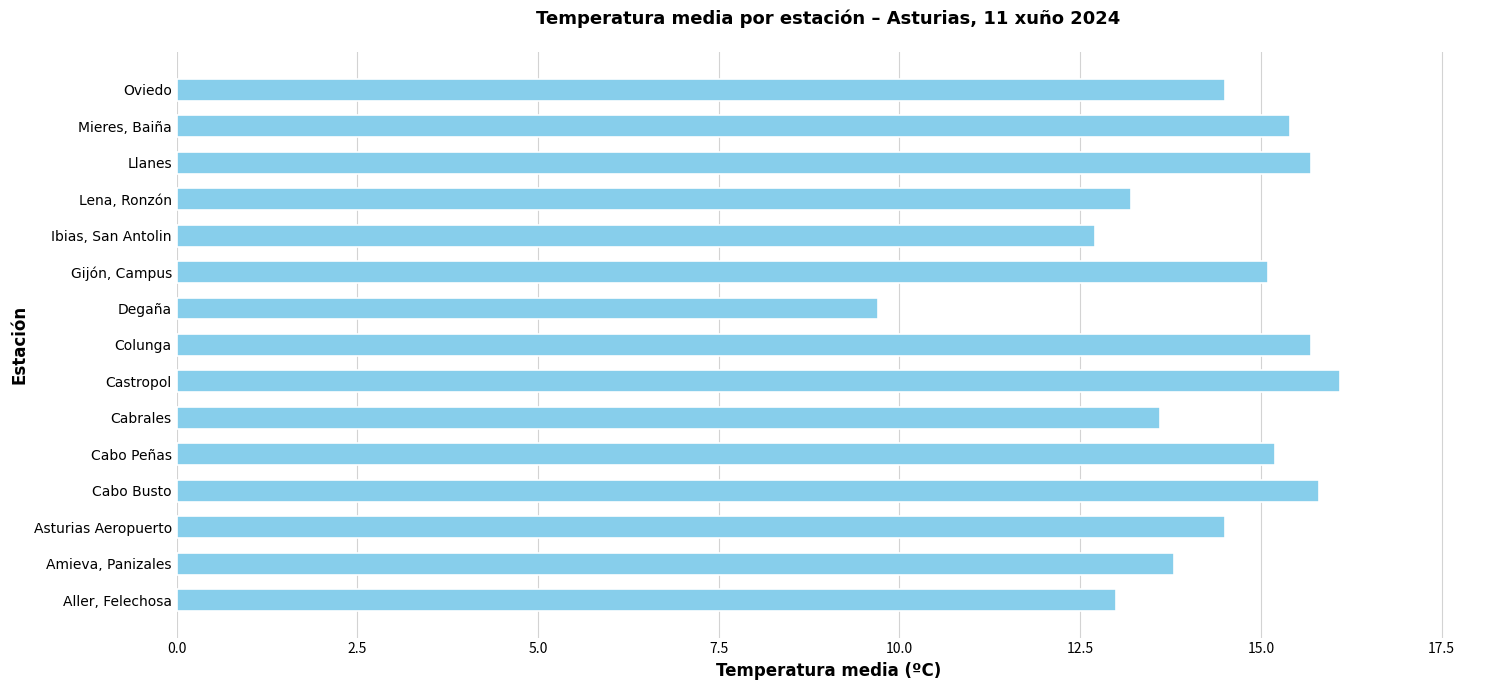

At which label is the value closest to 12?

Ibias, San Antolin